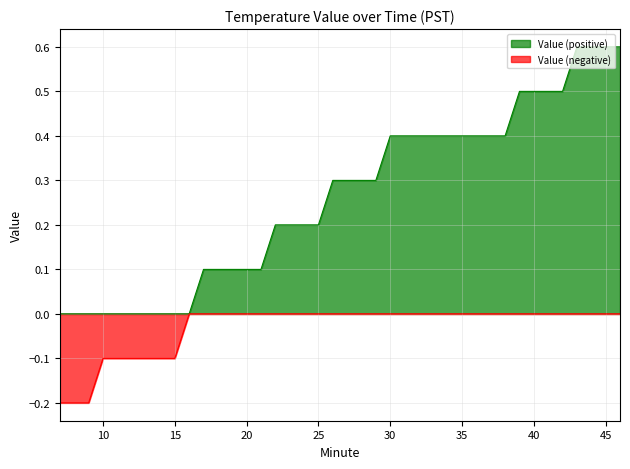

How many values are above zero?

30